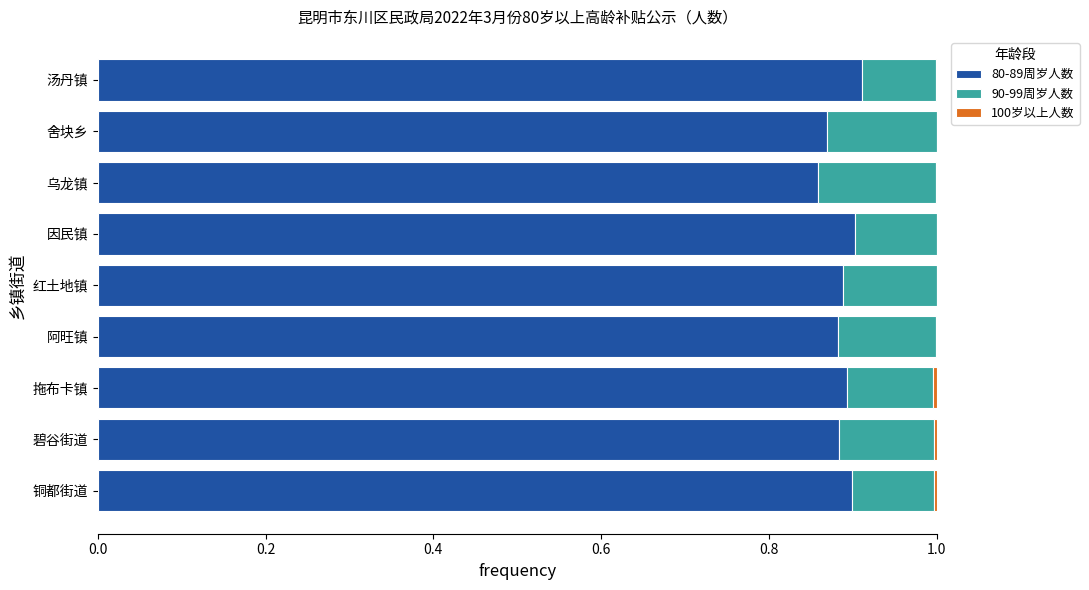

True or false: 80-89周岁人数 has a value of 0.9 at 乌龙镇.

True